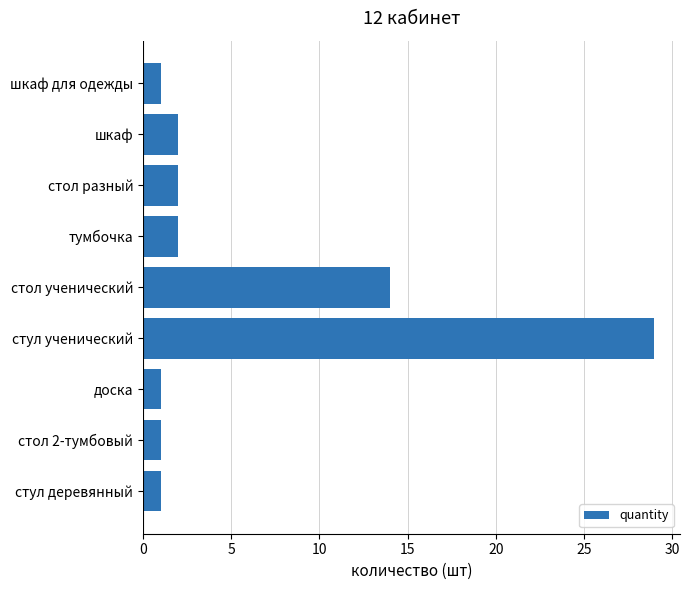

Where is the data nearest to the value 15?

стол ученический